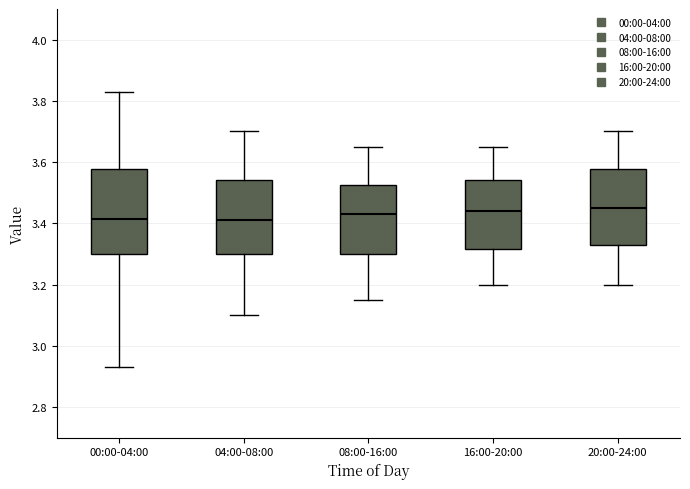

Comparing the boxes themselves (not the whiskers), which one is the tallest?

00:00-04:00